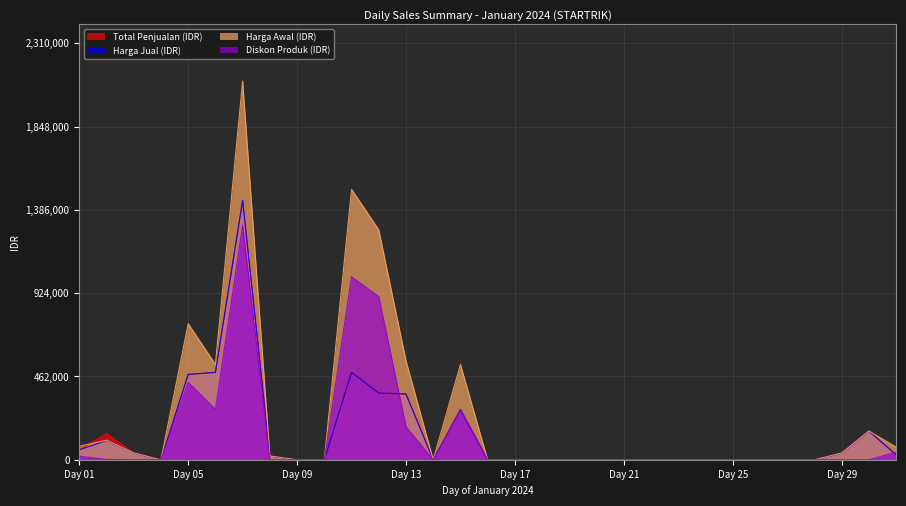

What is the sum of all Harga Jual (IDR) values?

4342950